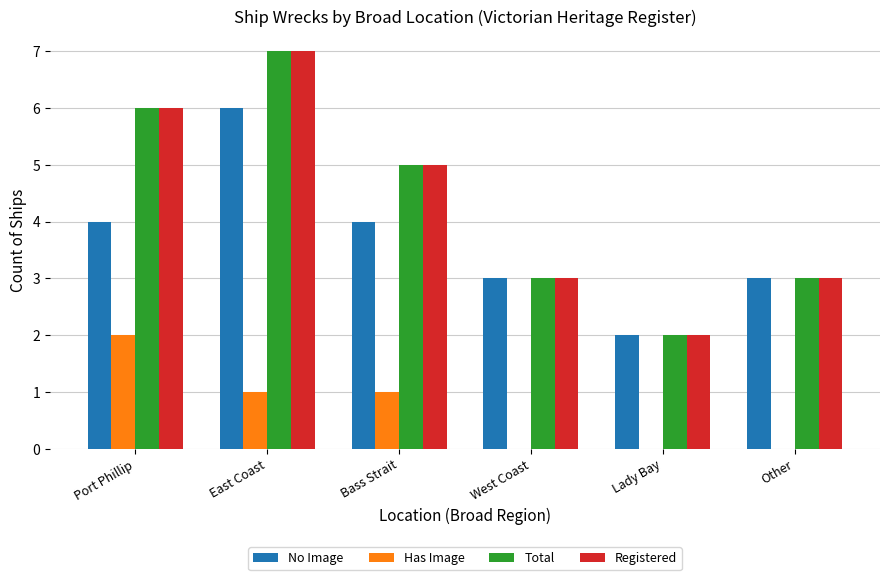

Reading left to right, transcribe all the data shown in this chart.

No Image: Port Phillip=4	East Coast=6	Bass Strait=4	West Coast=3	Lady Bay=2	Other=3
Has Image: Port Phillip=2	East Coast=1	Bass Strait=1	West Coast=0	Lady Bay=0	Other=0
Total: Port Phillip=6	East Coast=7	Bass Strait=5	West Coast=3	Lady Bay=2	Other=3
Registered: Port Phillip=6	East Coast=7	Bass Strait=5	West Coast=3	Lady Bay=2	Other=3